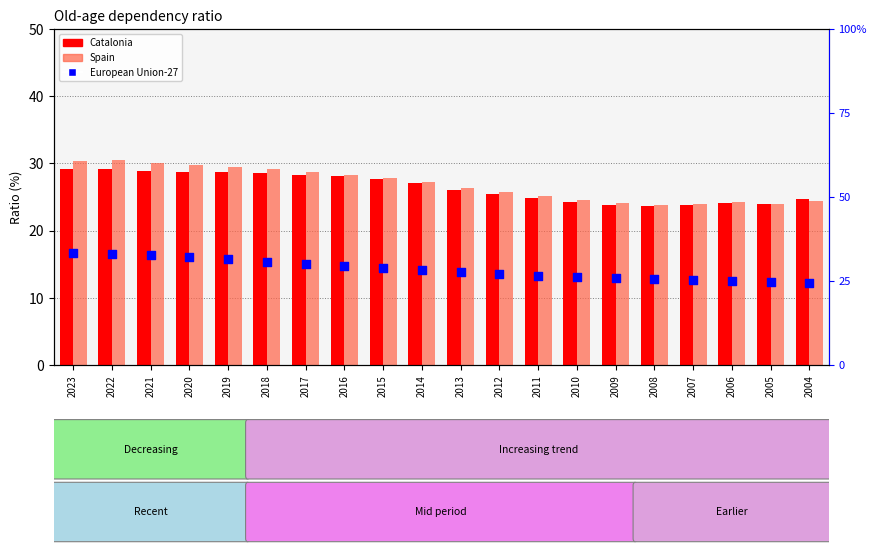

At which category is the sum across all series the highest?

2023